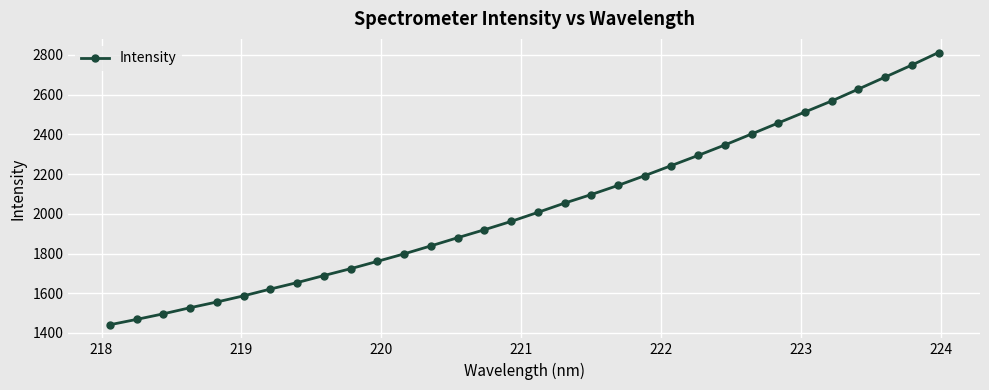

What is the sum of all values?

65110.8